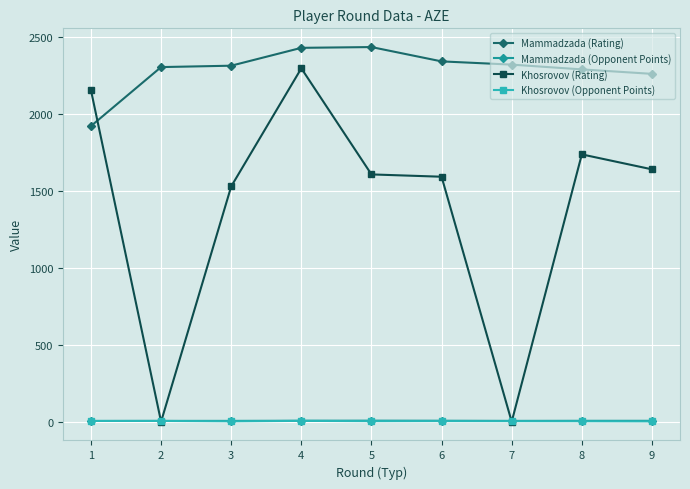

What is the value of the Khosrovov (Rating) point at the 4th from the left?

2295.0